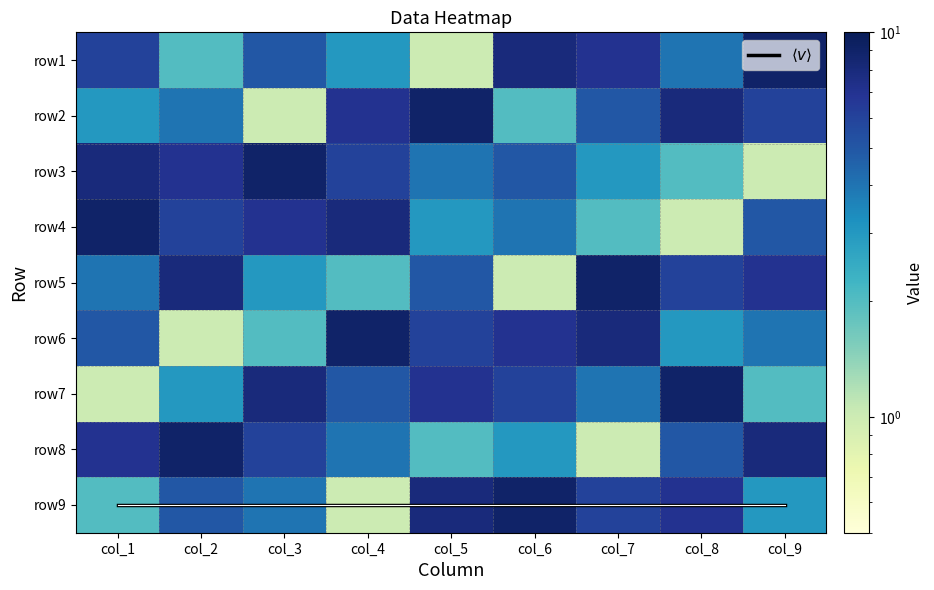

What is the maximum value for row3?

9